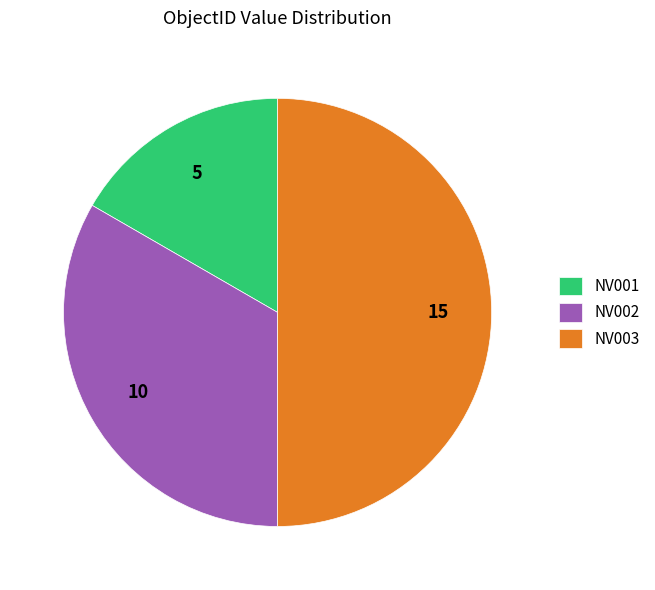

Which slice is the largest?

NV003